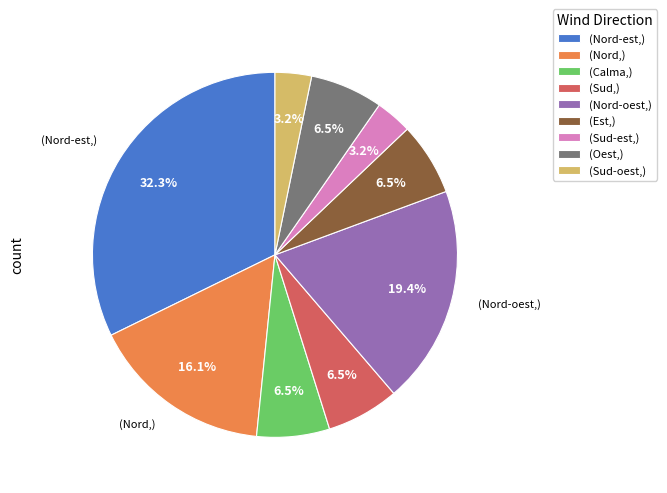

To the nearest percent, what is the difference between the largest and smallest slice percentages?

29%